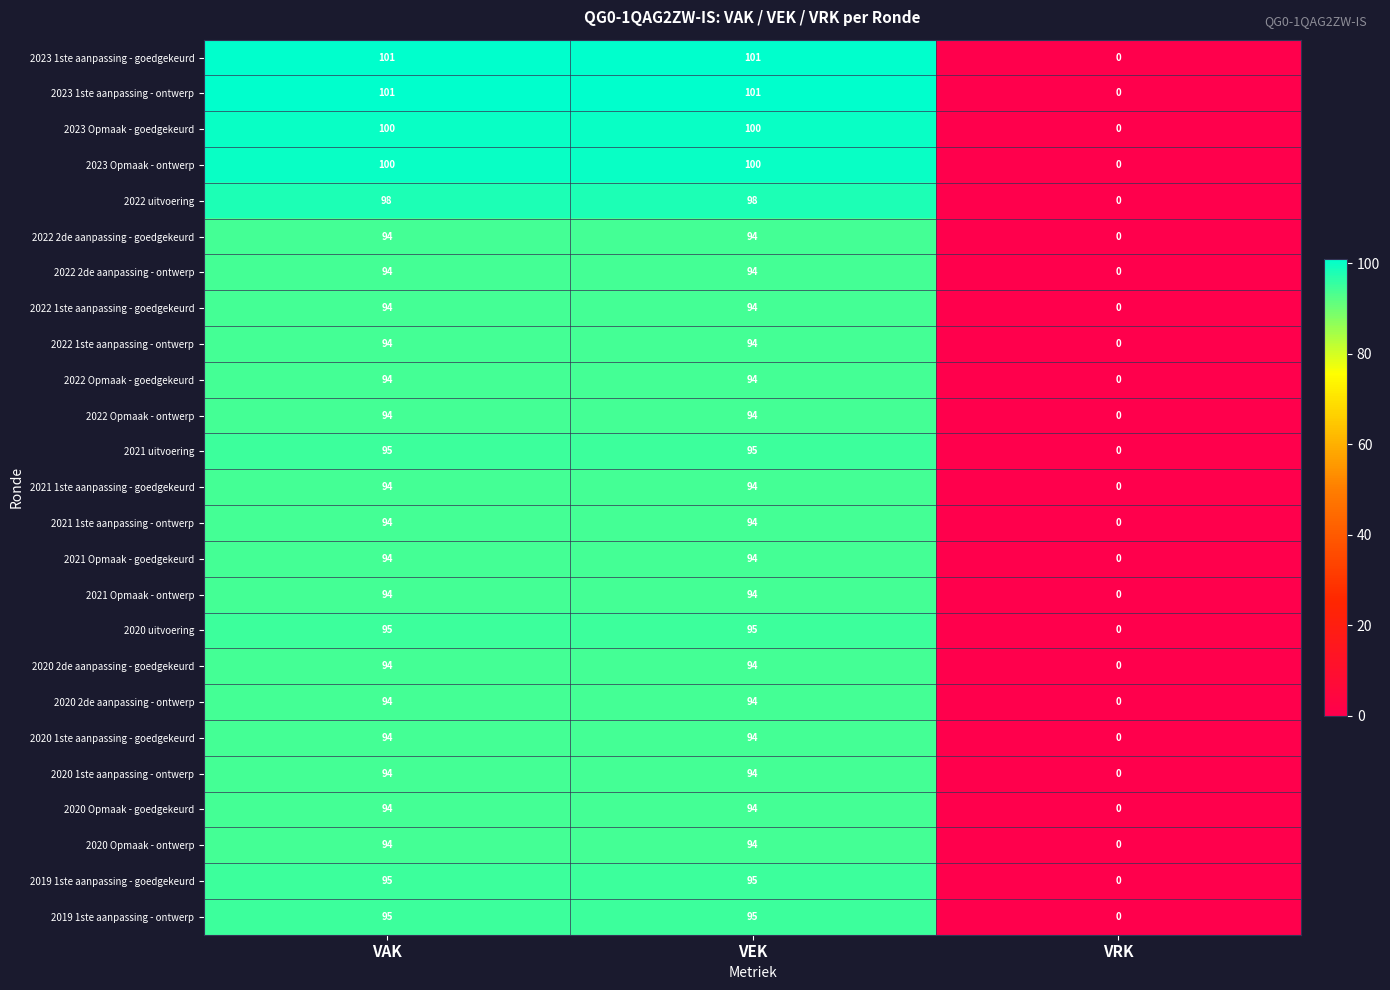

What value does the 2021 uitvoering series have at VAK, to the nearest 10?

100